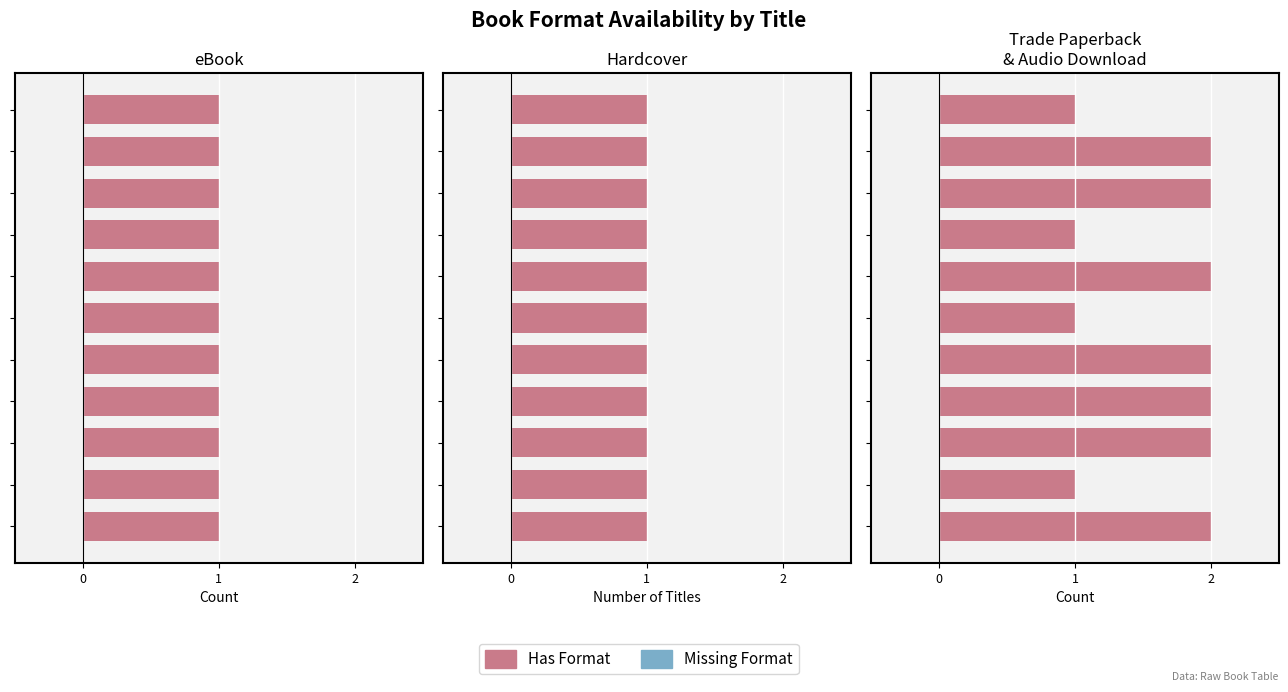

The value of Missing Format at 10 is 1.2. True or false?

False